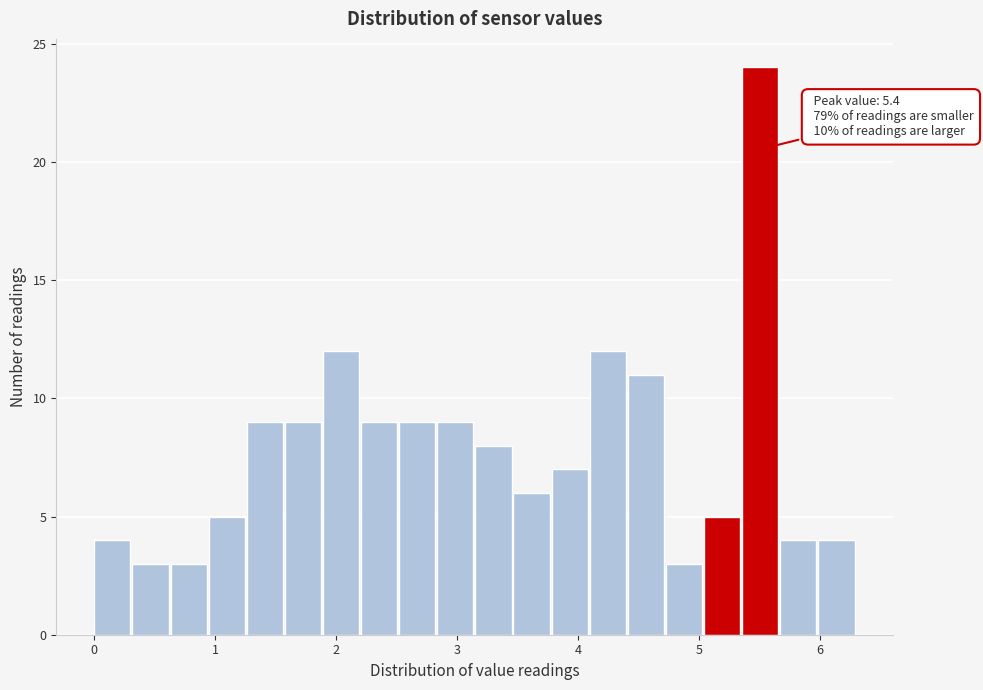

Read against the x-axis, roughly where is the centre of the tallest bar?

5.5